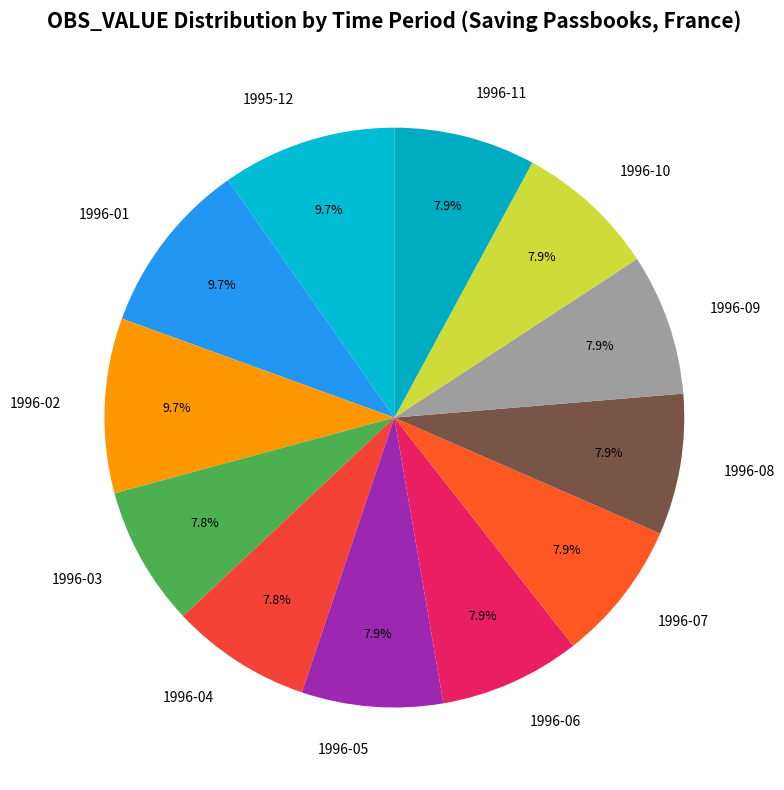

Between 1996-09 and 1996-01, which is larger?

1996-01